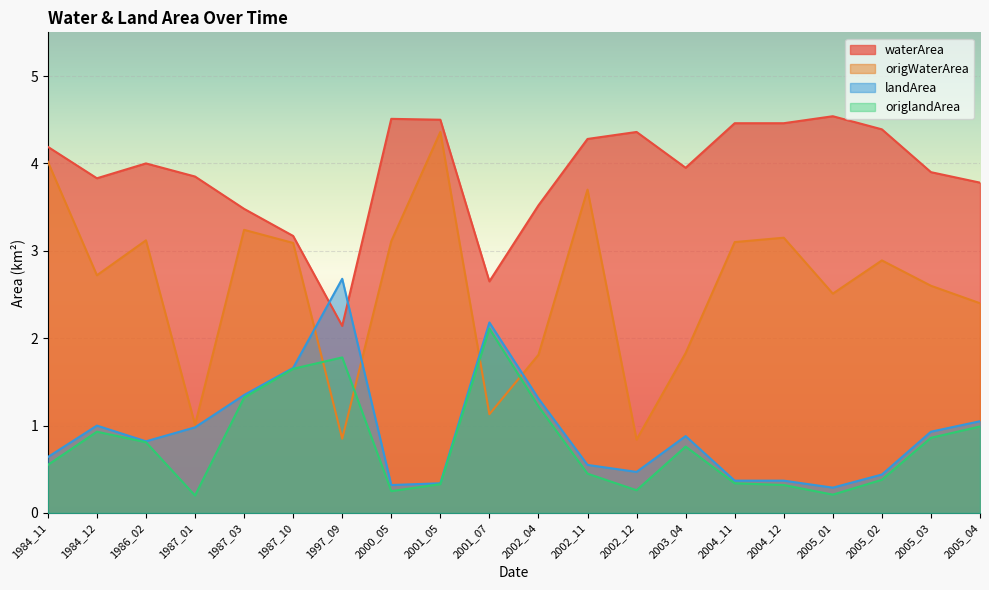

What are all the series names shown in the legend?

waterArea, origWaterArea, landArea, origlandArea